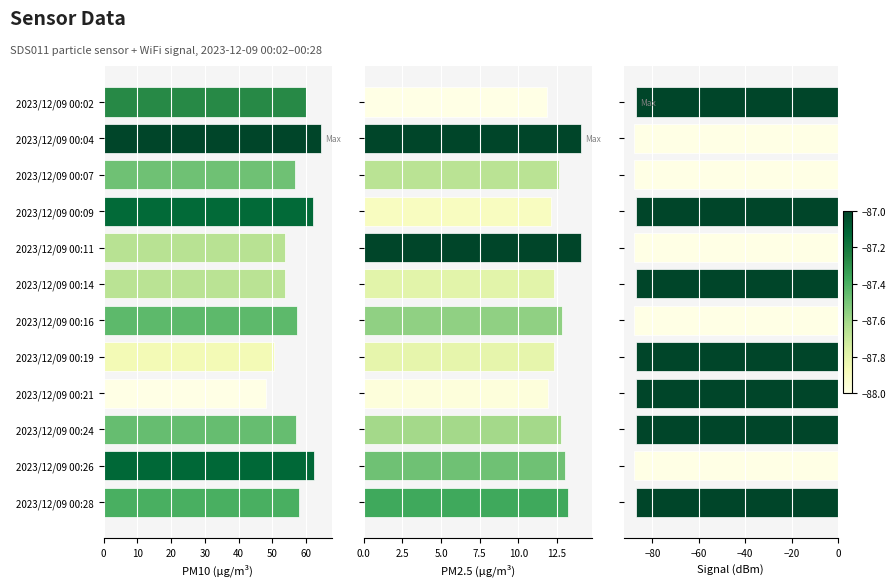

How many bars are there in total?

36